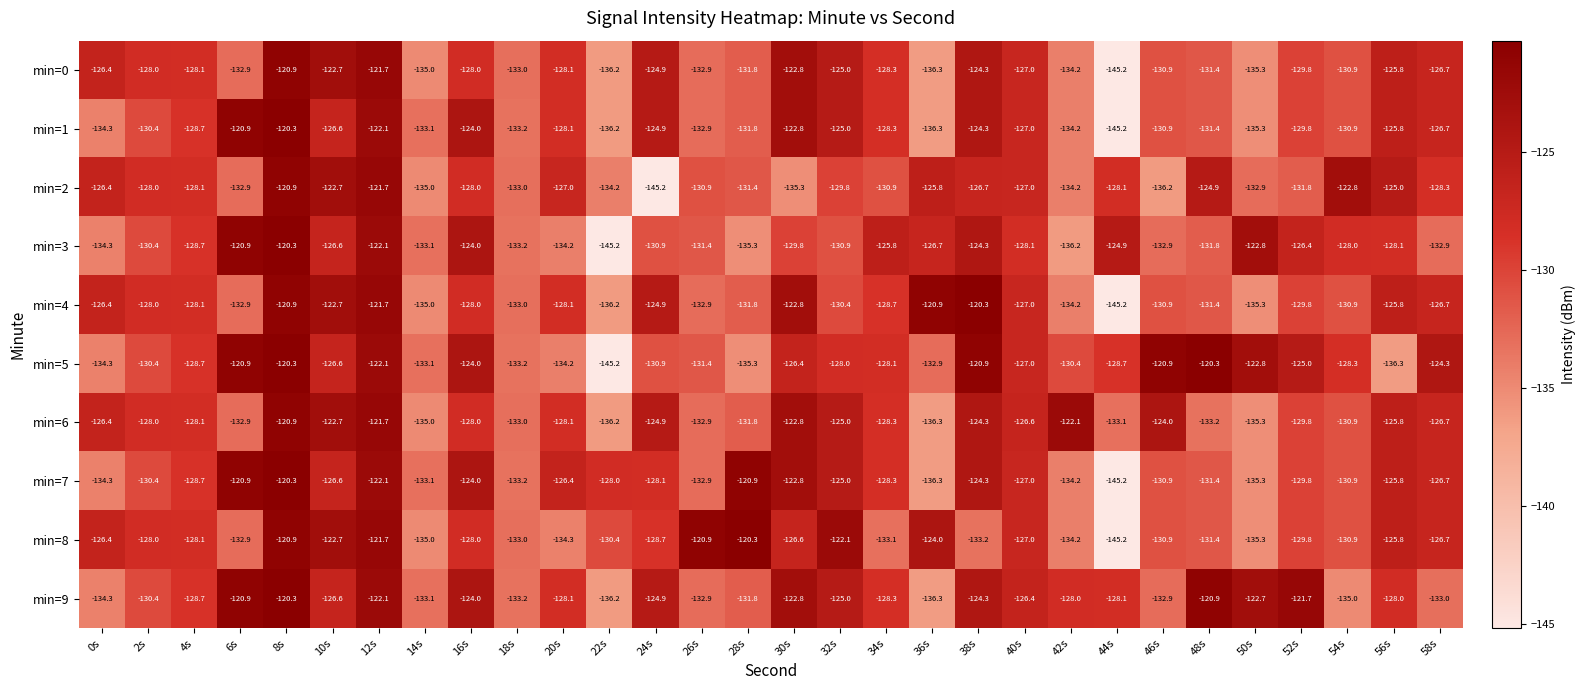

Is it true that min=5 equals -133.1 at 14s?

True